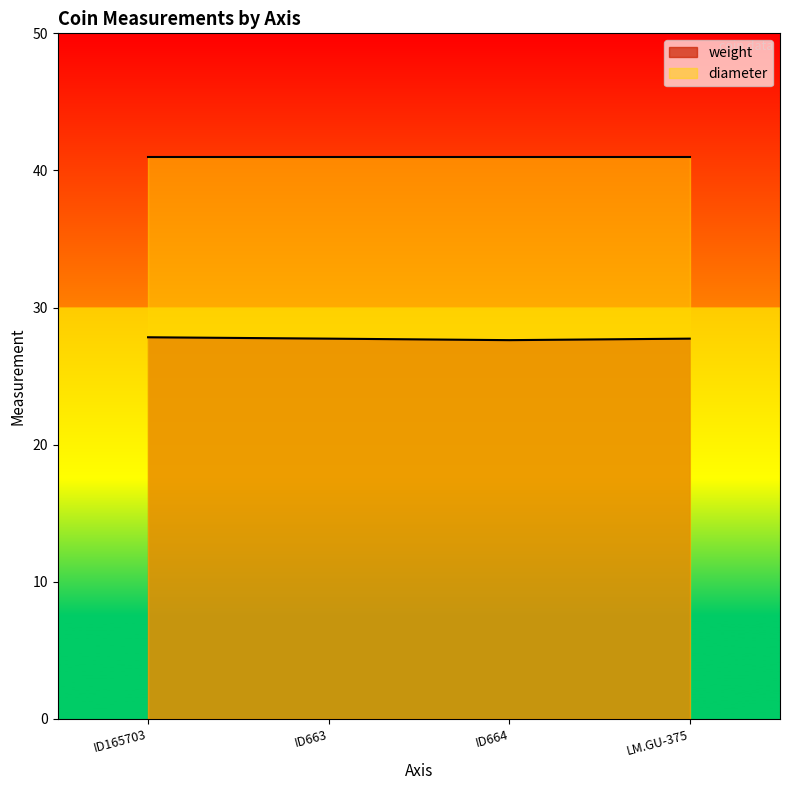

List the labels in order of value, smallest first.

ID664, ID663, LM.GU-375, ID165703